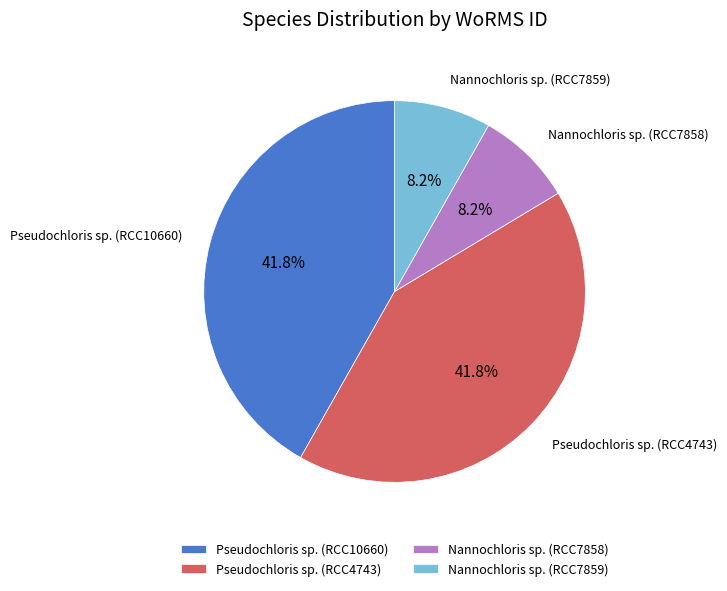

True or false: Nannochloris sp. (RCC7858) accounts for 8% of the total.

True